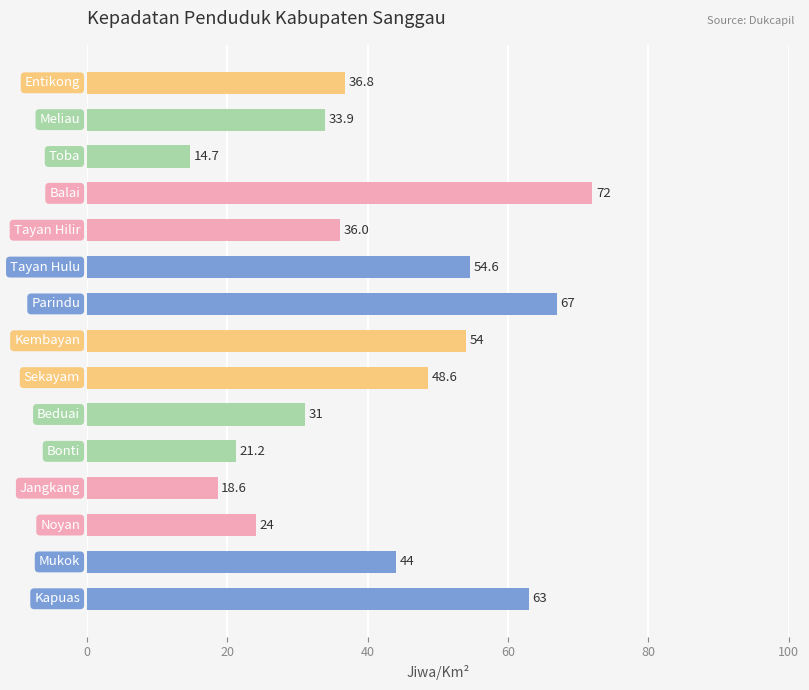

What is the difference between the maximum and second lowest values?

53.4